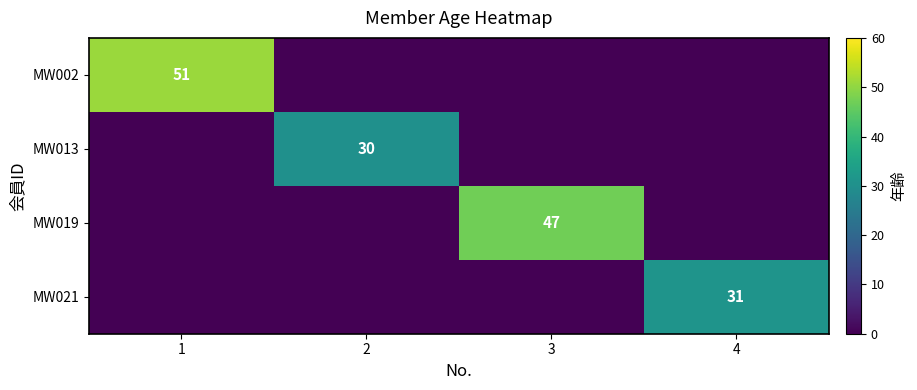

Is the value of MW019 at 3 greater than the value of MW013 at 2?

Yes